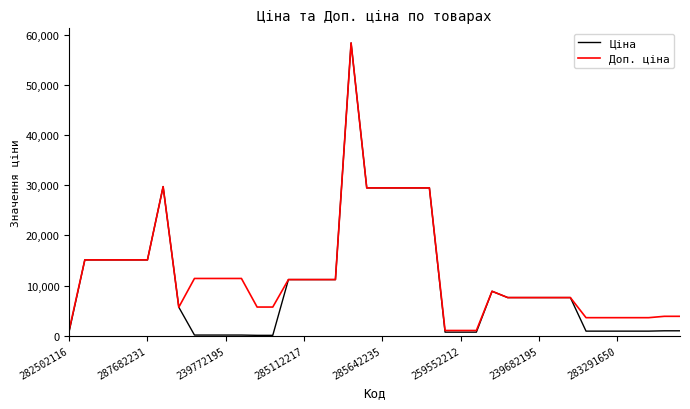

What is the maximum value for Доп. ціна?

58426.5